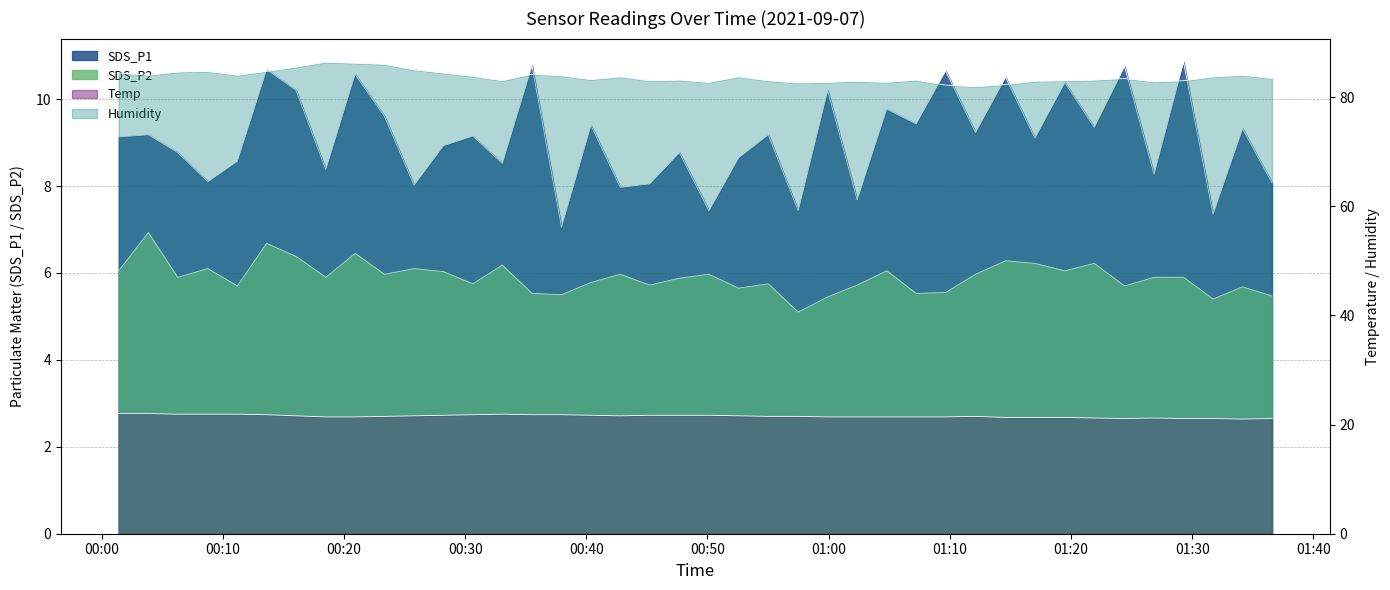

Reading right to left, extract all data points from this chart.

SDS_P1: 2021/09/07 01:36:35=8.1	2021/09/07 01:34:09=9.3	2021/09/07 01:31:43=7.3	2021/09/07 01:29:17=10.8	2021/09/07 01:26:51=8.3	2021/09/07 01:24:25=10.8	2021/09/07 01:21:55=9.3	2021/09/07 01:19:29=10.4	2021/09/07 01:17:01=9.1	2021/09/07 01:14:36=10.5	2021/09/07 01:12:07=9.2	2021/09/07 01:09:39=10.7	2021/09/07 01:07:13=9.4	2021/09/07 01:04:47=9.8	2021/09/07 01:02:21=7.7	2021/09/07 00:59:55=10.2	2021/09/07 00:57:29=7.4	2021/09/07 00:55:01=9.2	2021/09/07 00:52:34=8.7	2021/09/07 00:50:07=7.4	2021/09/07 00:47:41=8.8	2021/09/07 00:45:14=8.1	2021/09/07 00:42:48=8.0	2021/09/07 00:40:23=9.4	2021/09/07 00:37:57=7.0	2021/09/07 00:35:31=10.8	2021/09/07 00:33:04=8.5	2021/09/07 00:30:38=9.2	2021/09/07 00:28:13=8.9	2021/09/07 00:25:47=8.0	2021/09/07 00:23:21=9.6	2021/09/07 00:20:55=10.6	2021/09/07 00:18:30=8.4	2021/09/07 00:16:03=10.2	2021/09/07 00:13:37=10.7	2021/09/07 00:11:12=8.6	2021/09/07 00:08:46=8.1	2021/09/07 00:06:17=8.8	2021/09/07 00:03:51=9.2	2021/09/07 00:01:25=9.1
SDS_P2: 2021/09/07 01:36:35=5.5	2021/09/07 01:34:09=5.7	2021/09/07 01:31:43=5.4	2021/09/07 01:29:17=5.9	2021/09/07 01:26:51=5.9	2021/09/07 01:24:25=5.7	2021/09/07 01:21:55=6.2	2021/09/07 01:19:29=6.0	2021/09/07 01:17:01=6.2	2021/09/07 01:14:36=6.3	2021/09/07 01:12:07=6.0	2021/09/07 01:09:39=5.5	2021/09/07 01:07:13=5.5	2021/09/07 01:04:47=6.0	2021/09/07 01:02:21=5.7	2021/09/07 00:59:55=5.5	2021/09/07 00:57:29=5.1	2021/09/07 00:55:01=5.8	2021/09/07 00:52:34=5.7	2021/09/07 00:50:07=6.0	2021/09/07 00:47:41=5.9	2021/09/07 00:45:14=5.7	2021/09/07 00:42:48=6.0	2021/09/07 00:40:23=5.8	2021/09/07 00:37:57=5.5	2021/09/07 00:35:31=5.5	2021/09/07 00:33:04=6.2	2021/09/07 00:30:38=5.8	2021/09/07 00:28:13=6.0	2021/09/07 00:25:47=6.1	2021/09/07 00:23:21=6.0	2021/09/07 00:20:55=6.5	2021/09/07 00:18:30=5.9	2021/09/07 00:16:03=6.4	2021/09/07 00:13:37=6.7	2021/09/07 00:11:12=5.7	2021/09/07 00:08:46=6.1	2021/09/07 00:06:17=5.9	2021/09/07 00:03:51=6.9	2021/09/07 00:01:25=6.0
Temp: 2021/09/07 01:36:35=21.1	2021/09/07 01:34:09=21.0	2021/09/07 01:31:43=21.1	2021/09/07 01:29:17=21.1	2021/09/07 01:26:51=21.2	2021/09/07 01:24:25=21.1	2021/09/07 01:21:55=21.2	2021/09/07 01:19:29=21.3	2021/09/07 01:17:01=21.3	2021/09/07 01:14:36=21.3	2021/09/07 01:12:07=21.5	2021/09/07 01:09:39=21.4	2021/09/07 01:07:13=21.4	2021/09/07 01:04:47=21.4	2021/09/07 01:02:21=21.4	2021/09/07 00:59:55=21.4	2021/09/07 00:57:29=21.5	2021/09/07 00:55:01=21.5	2021/09/07 00:52:34=21.6	2021/09/07 00:50:07=21.7	2021/09/07 00:47:41=21.7	2021/09/07 00:45:14=21.7	2021/09/07 00:42:48=21.6	2021/09/07 00:40:23=21.7	2021/09/07 00:37:57=21.8	2021/09/07 00:35:31=21.8	2021/09/07 00:33:04=21.9	2021/09/07 00:30:38=21.8	2021/09/07 00:28:13=21.7	2021/09/07 00:25:47=21.6	2021/09/07 00:23:21=21.5	2021/09/07 00:20:55=21.4	2021/09/07 00:18:30=21.4	2021/09/07 00:16:03=21.6	2021/09/07 00:13:37=21.8	2021/09/07 00:11:12=21.9	2021/09/07 00:08:46=21.9	2021/09/07 00:06:17=21.9	2021/09/07 00:03:51=22.0	2021/09/07 00:01:25=22.0
Humidity: 2021/09/07 01:36:35=83.4	2021/09/07 01:34:09=84.0	2021/09/07 01:31:43=83.7	2021/09/07 01:29:17=83.0	2021/09/07 01:26:51=82.8	2021/09/07 01:24:25=83.4	2021/09/07 01:21:55=83.1	2021/09/07 01:19:29=83.0	2021/09/07 01:17:01=82.9	2021/09/07 01:14:36=82.3	2021/09/07 01:12:07=81.9	2021/09/07 01:09:39=82.2	2021/09/07 01:07:13=83.1	2021/09/07 01:04:47=82.7	2021/09/07 01:02:21=82.9	2021/09/07 00:59:55=82.7	2021/09/07 00:57:29=82.6	2021/09/07 00:55:01=83.0	2021/09/07 00:52:34=83.7	2021/09/07 00:50:07=82.7	2021/09/07 00:47:41=83.1	2021/09/07 00:45:14=83.0	2021/09/07 00:42:48=83.7	2021/09/07 00:40:23=83.2	2021/09/07 00:37:57=83.9	2021/09/07 00:35:31=84.2	2021/09/07 00:33:04=83.0	2021/09/07 00:30:38=83.8	2021/09/07 00:28:13=84.4	2021/09/07 00:25:47=85.0	2021/09/07 00:23:21=86.0	2021/09/07 00:20:55=86.2	2021/09/07 00:18:30=86.4	2021/09/07 00:16:03=85.5	2021/09/07 00:13:37=84.7	2021/09/07 00:11:12=84.0	2021/09/07 00:08:46=84.7	2021/09/07 00:06:17=84.6	2021/09/07 00:03:51=84.0	2021/09/07 00:01:25=84.4